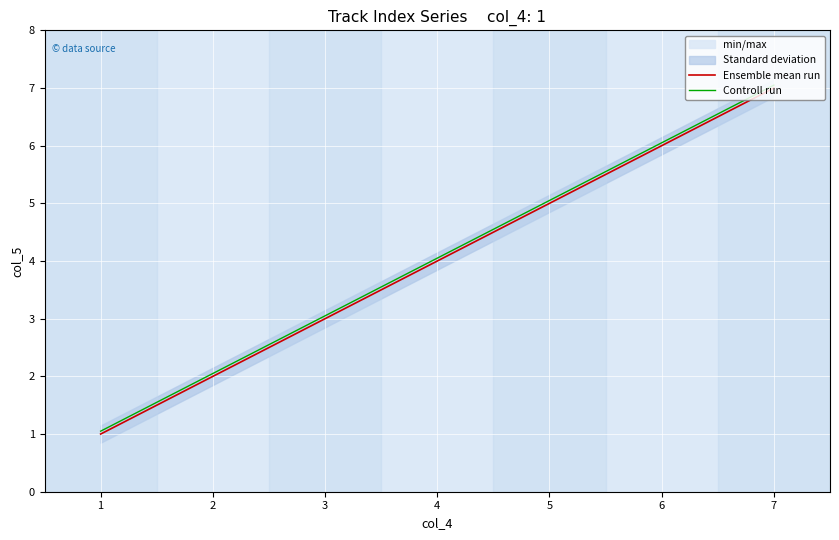

What is the total value across all series at 1?

2.0